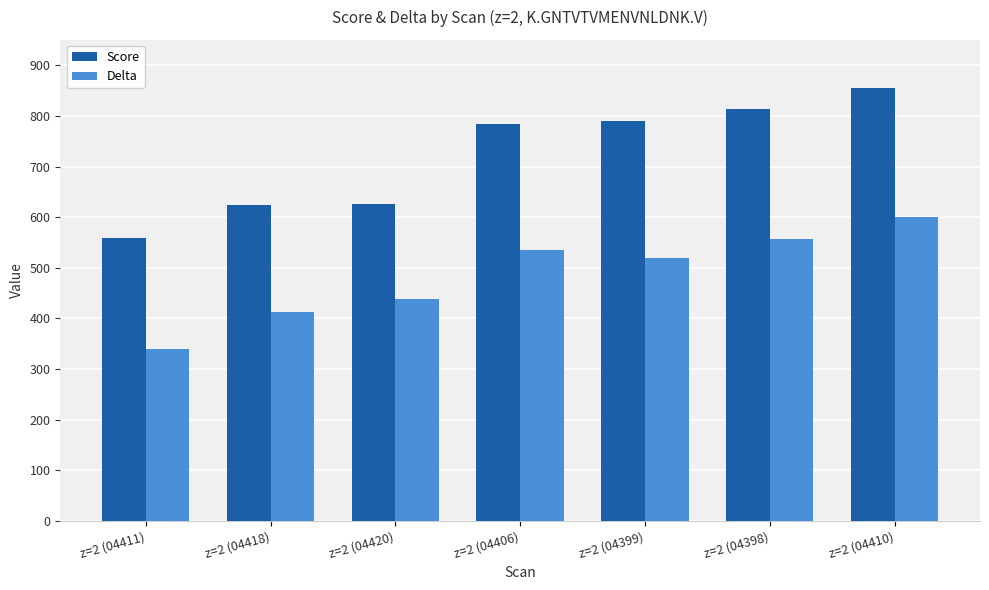

At how many categories does at least one series exceed 489?

7